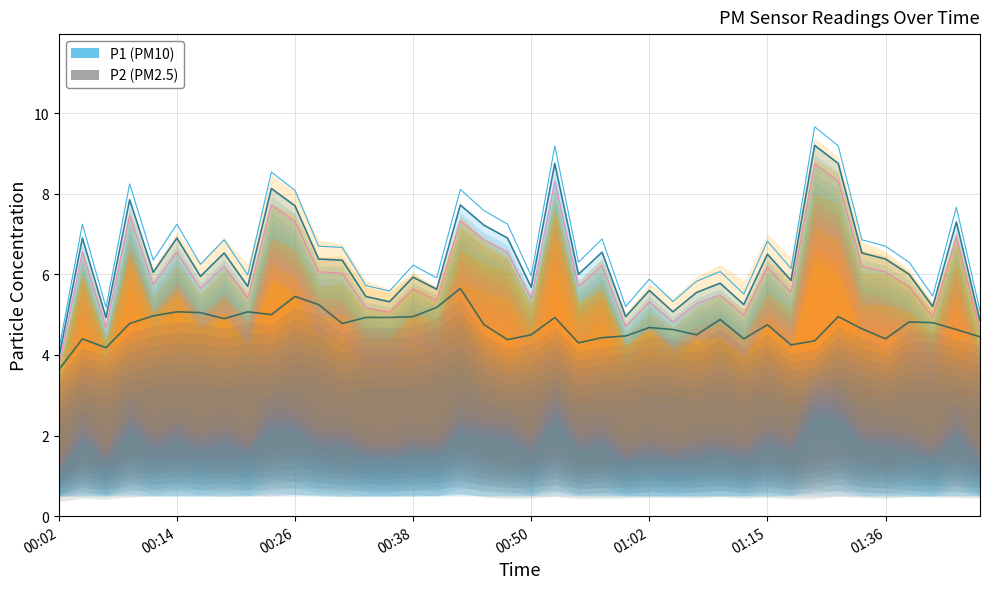

Between 19 and 29, which series saw the biggest shift?

P1 boundary